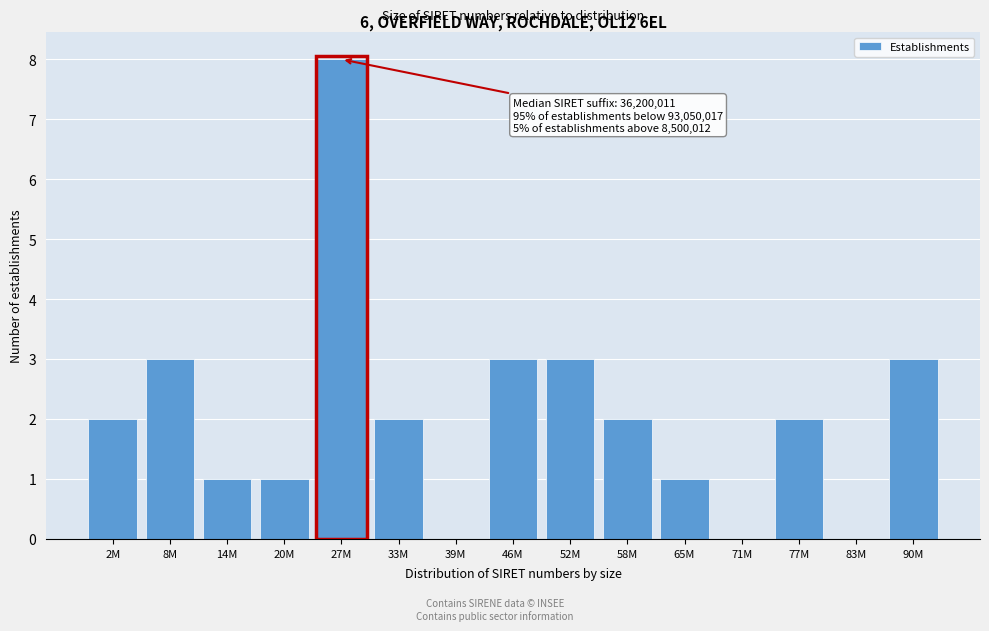

Reading left to right, list all the values displayed in this chart.

2M=2	8M=3	14M=1	20M=1	27M=8	33M=2	39M=0	46M=3	52M=3	58M=2	65M=1	71M=0	77M=2	83M=0	90M=3